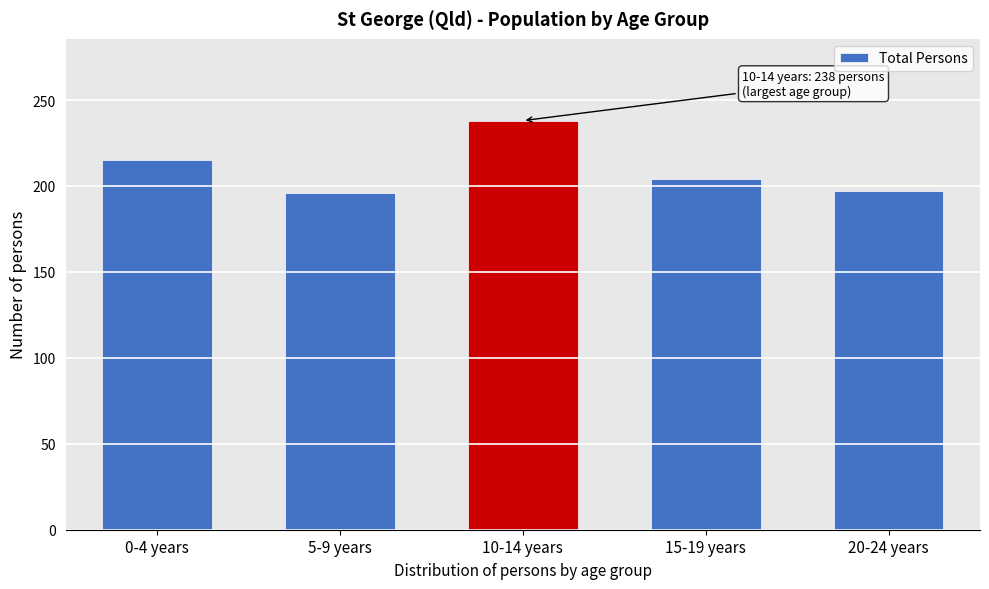

What is the sum of all values?

1050